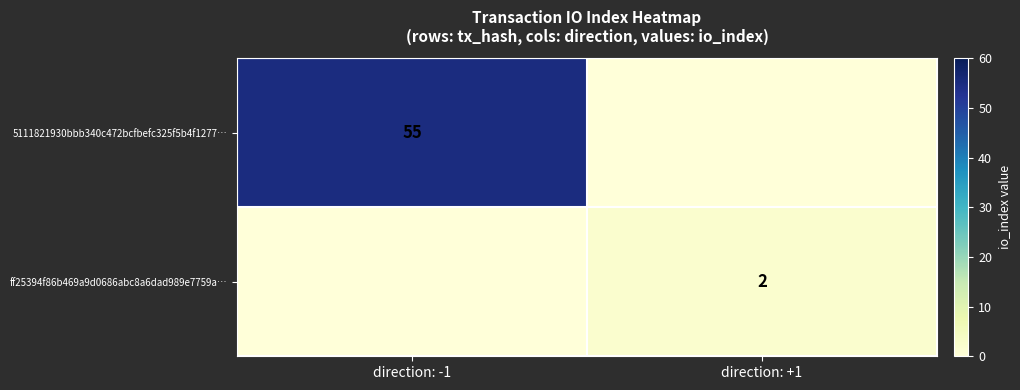

True or false: ff25394f86b469a9d0686abc8a6dad989e7759a… has a value of 2 at direction: +1.

True